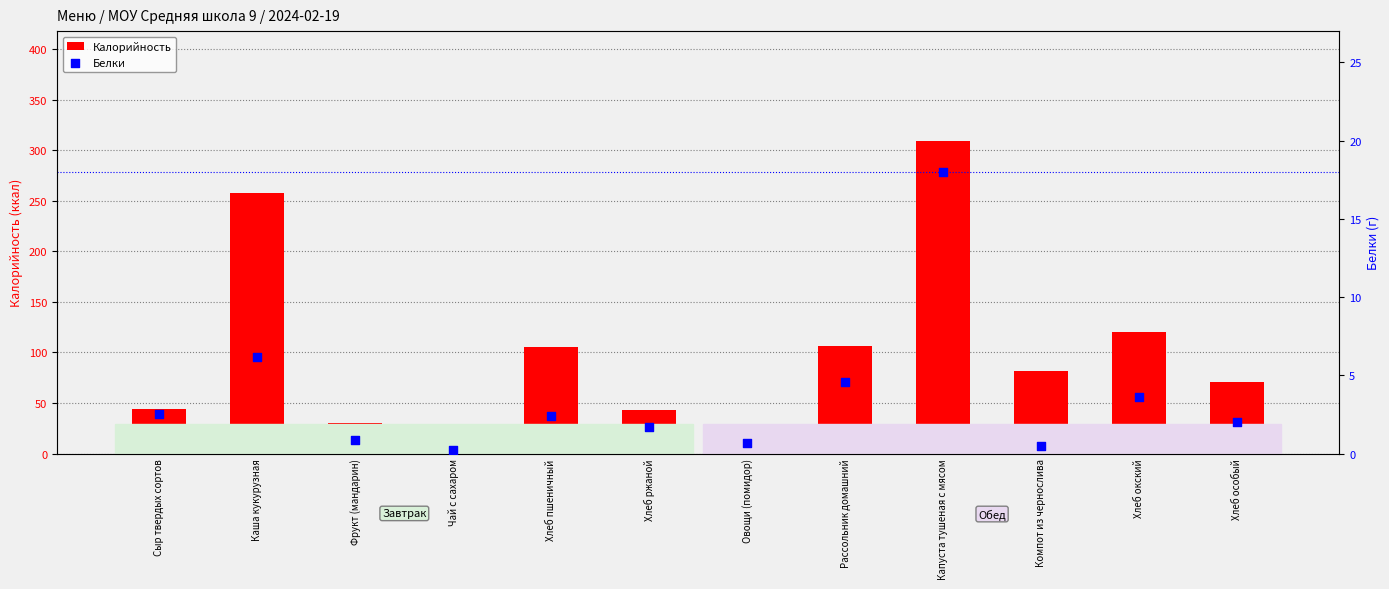

What are all the series names shown in the legend?

Калорийность, Белки